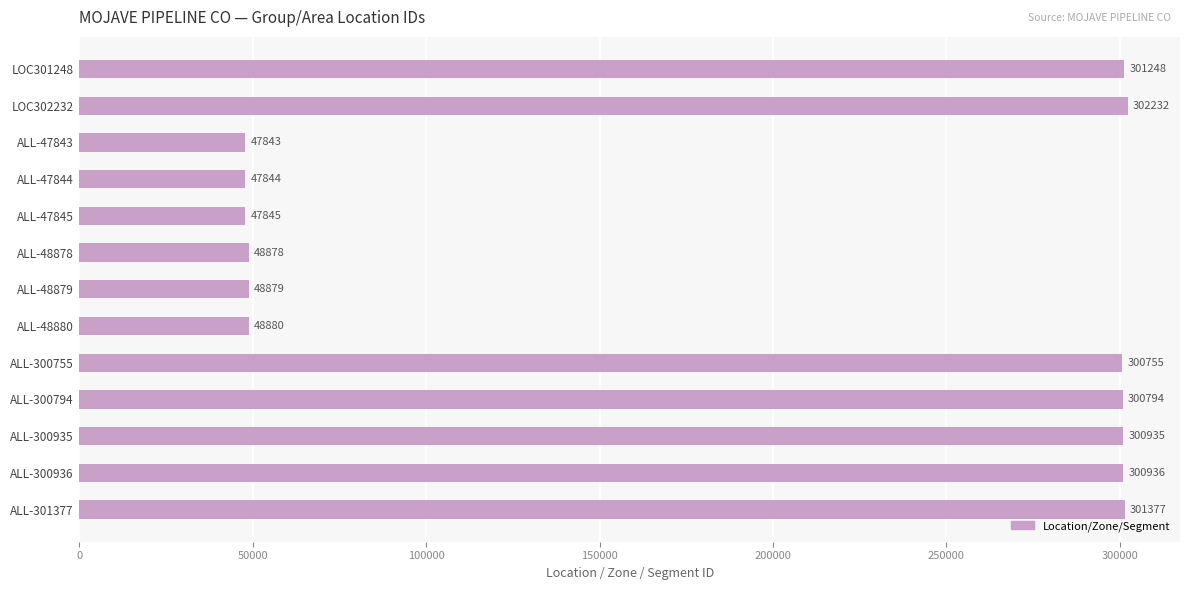

What is the change in value from ALL-47844 to ALL-300794?

+252950